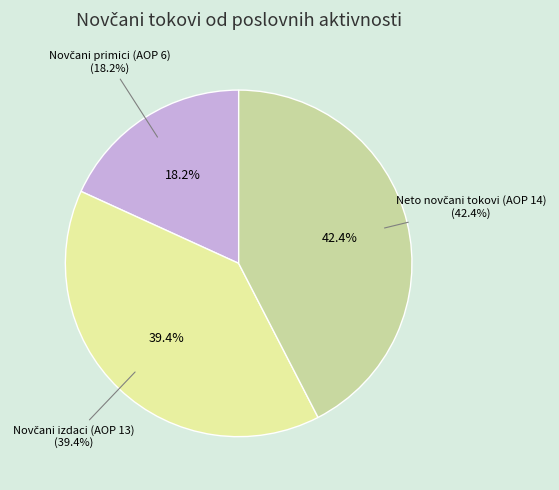

To the nearest percent, what portion does Ukupno novčani izdaci od poslovnih aktivnosti represent?

39%